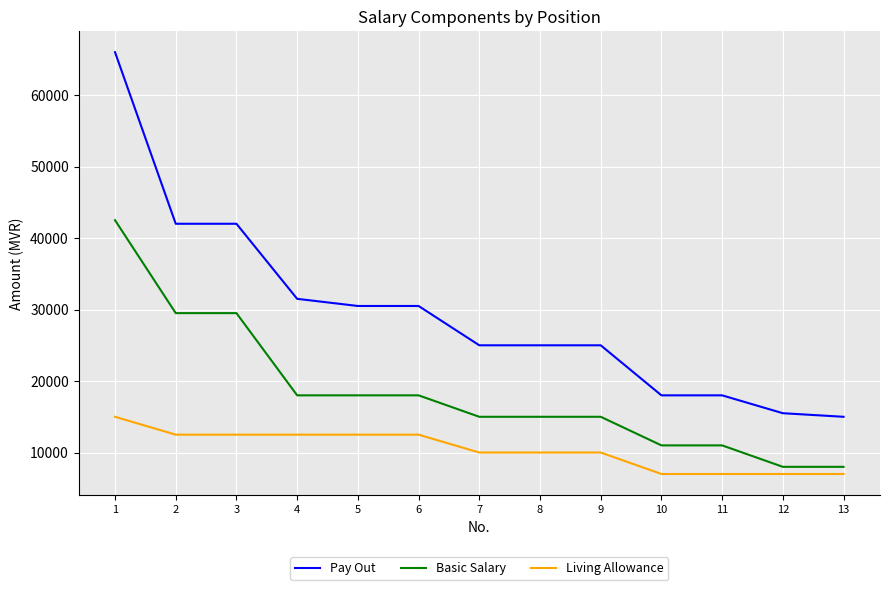

Is the value of Living Allowance at 5 greater than the value of Pay Out at 8?

No